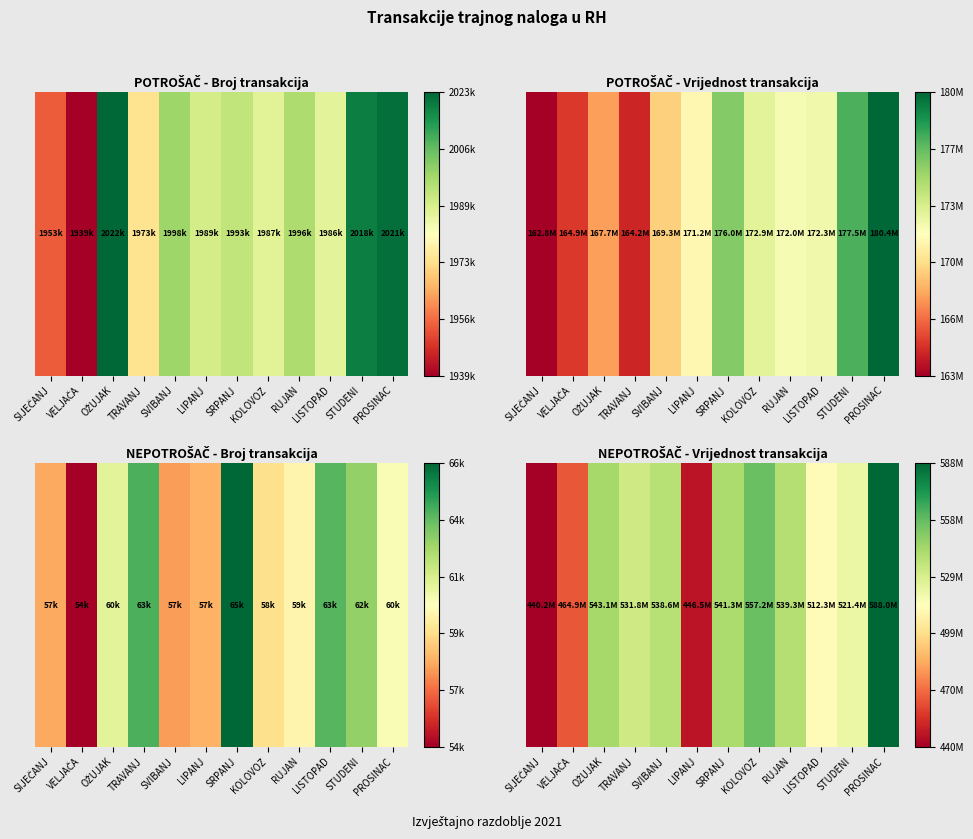

What is the change in value from OŽUJAK to RUJAN?

-3760200.7